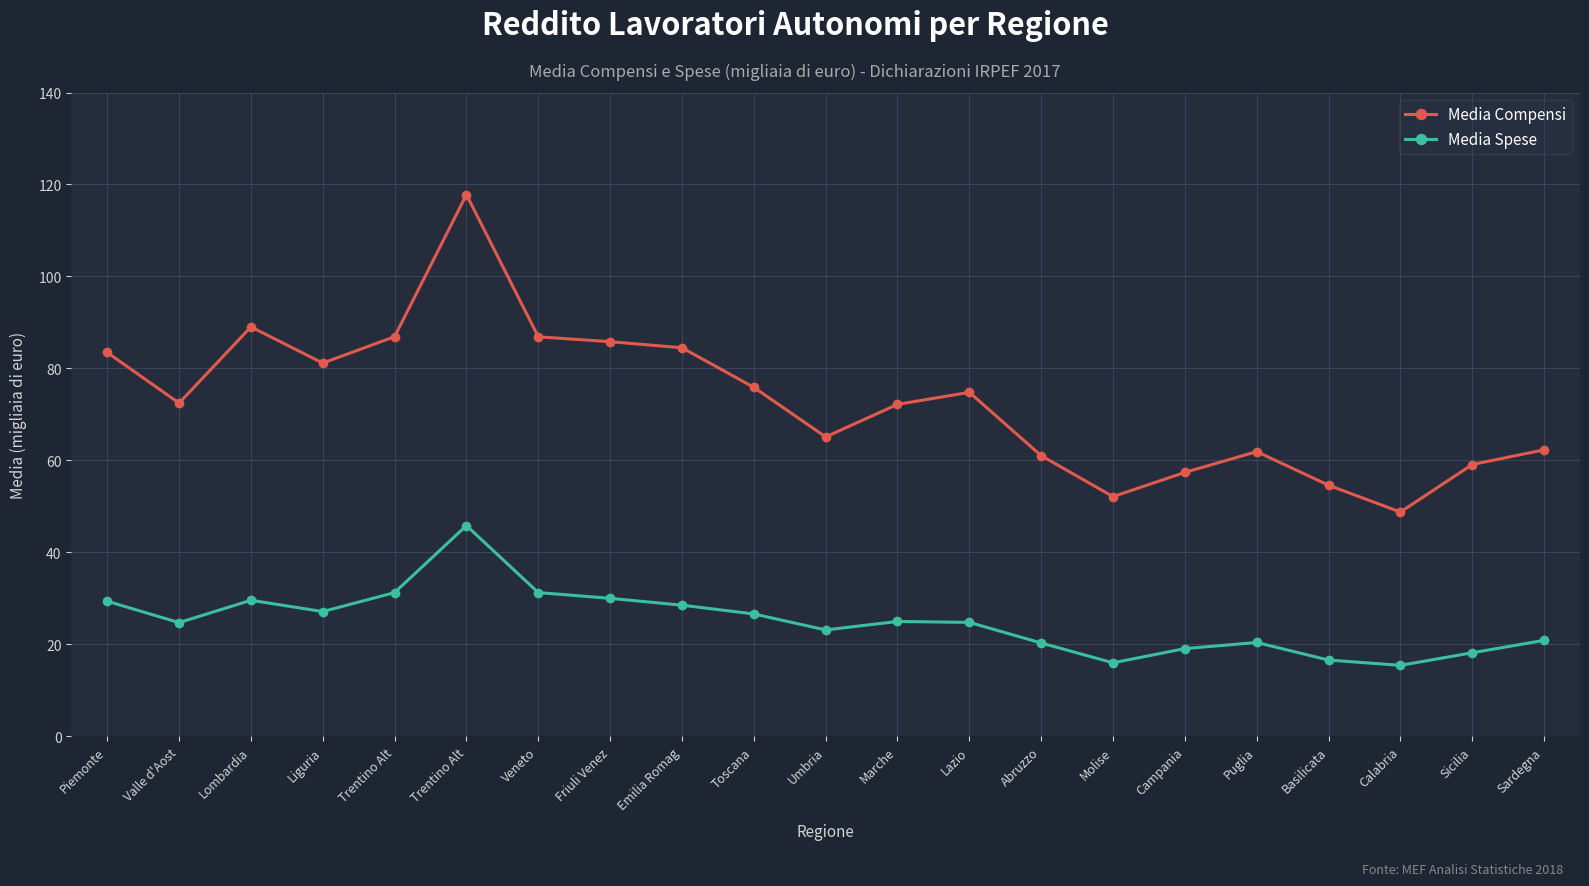

Where does the Media Compensi series first go above 72?

Piemonte